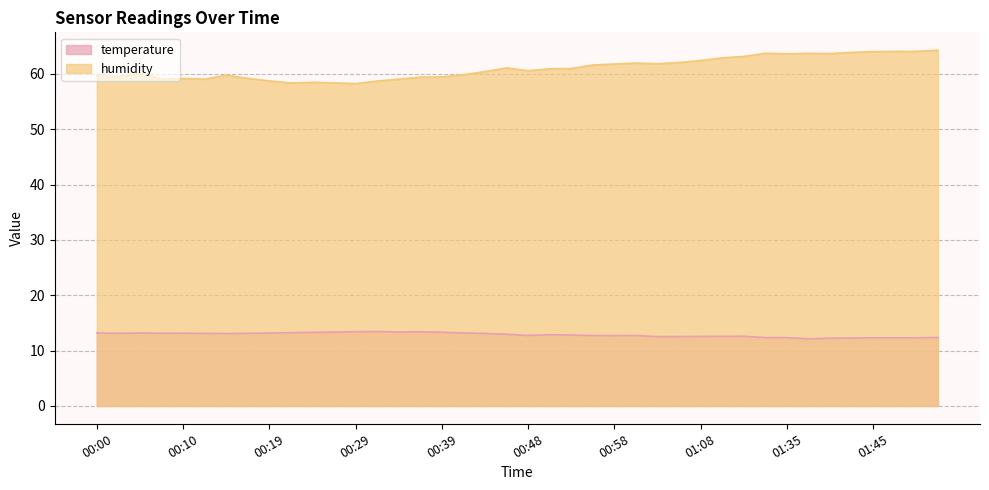

What is the difference between the second highest and second lowest values in the temperature series?

1.2